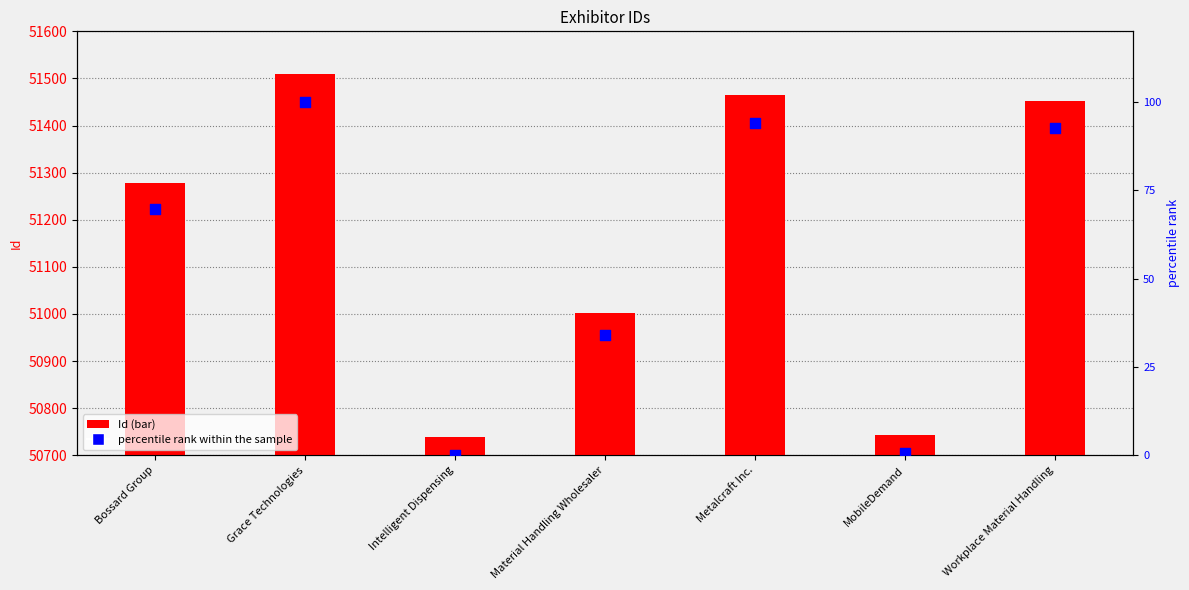

What are all the series names shown in the legend?

Id, percentile rank within the sample